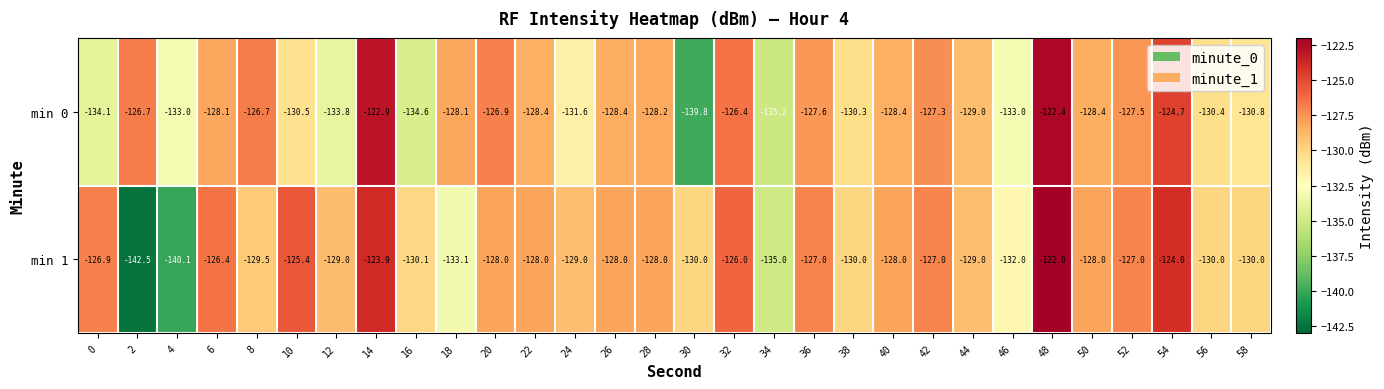

Where is min 0 nearest to the value -131?

58